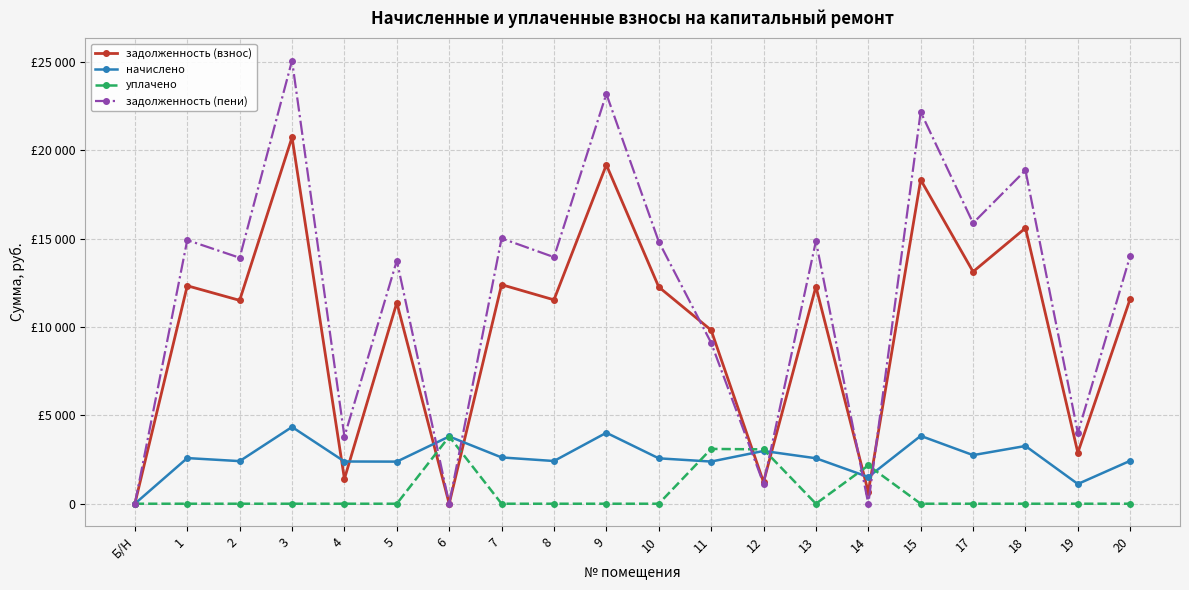

What is the sum of all задолженность (взнос) values?

198176.2